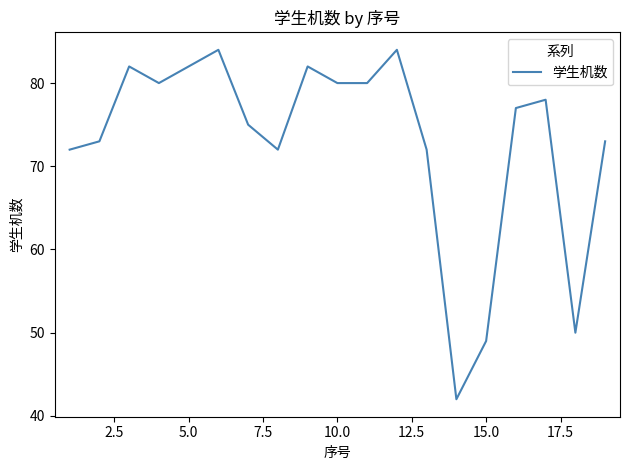

What is the difference between the maximum and minimum values?

42